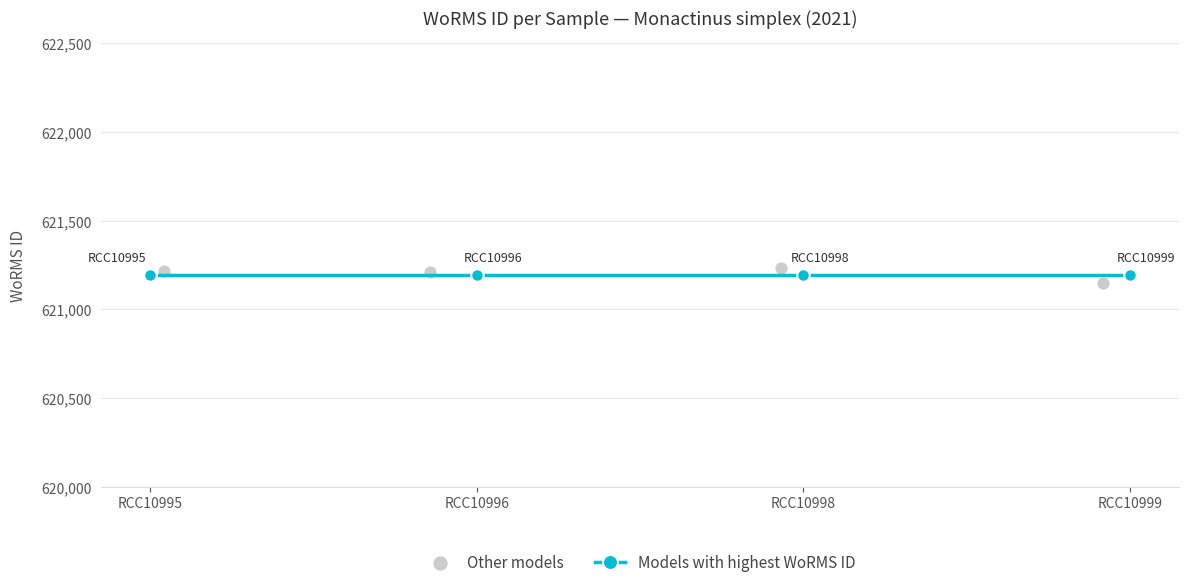

At which category is the sum across all series the highest?

RCC10998